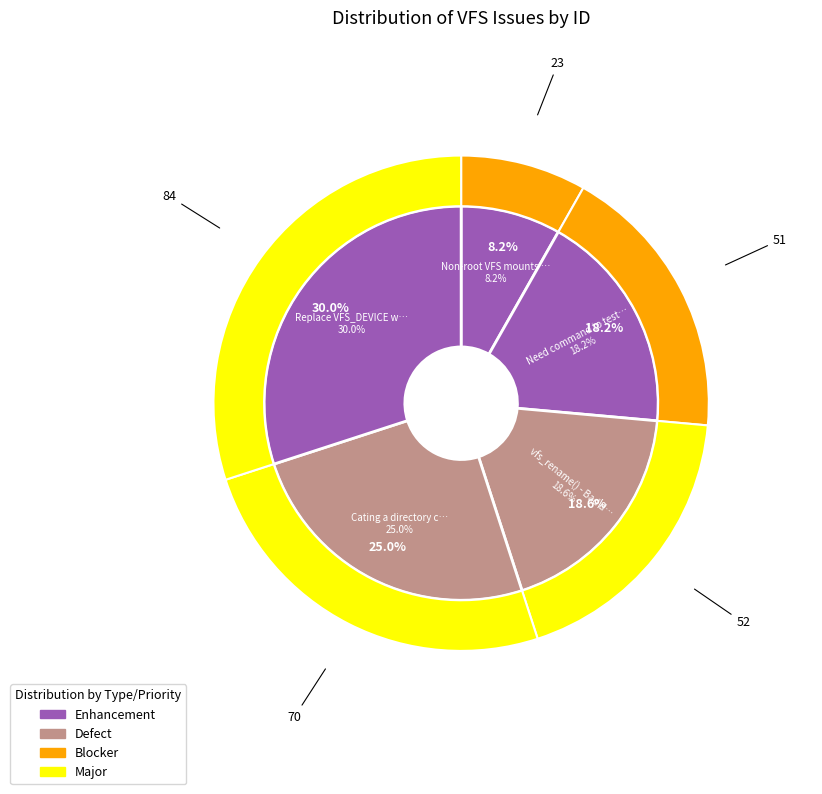

Between vfs_rename() - Bad detection of move and Replace VFS_DEVICE with VFS_FSTAT, which is larger?

Replace VFS_DEVICE with VFS_FSTAT